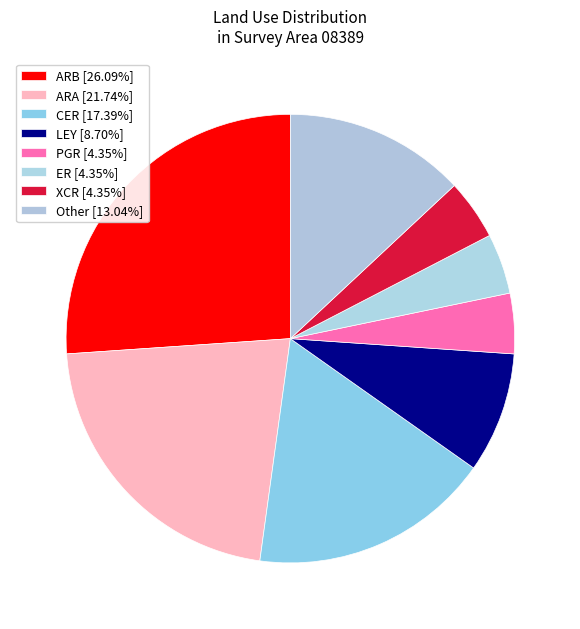

Is ARB the majority of the pie?

No